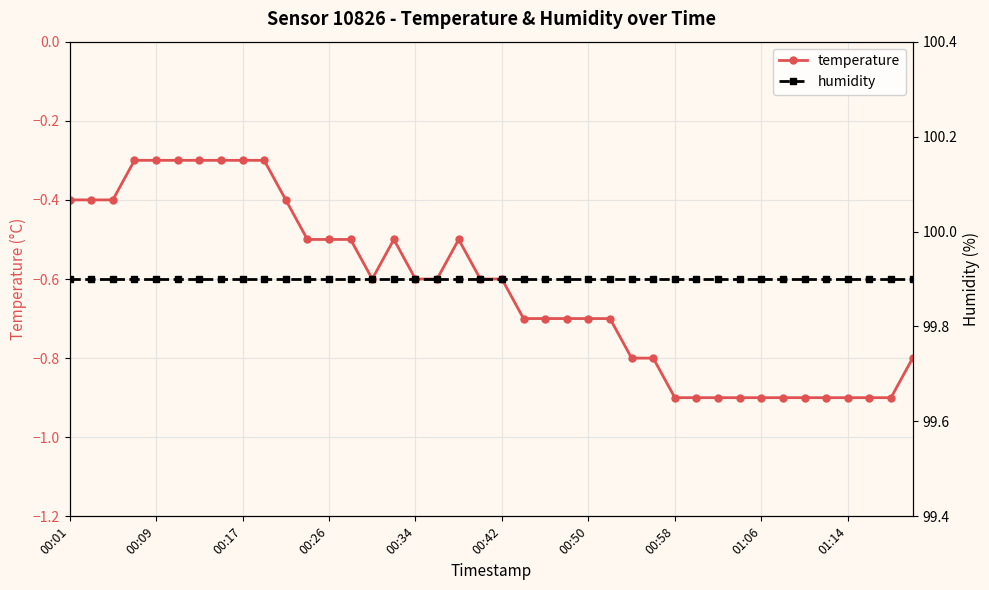

How many data points does each series have?

40